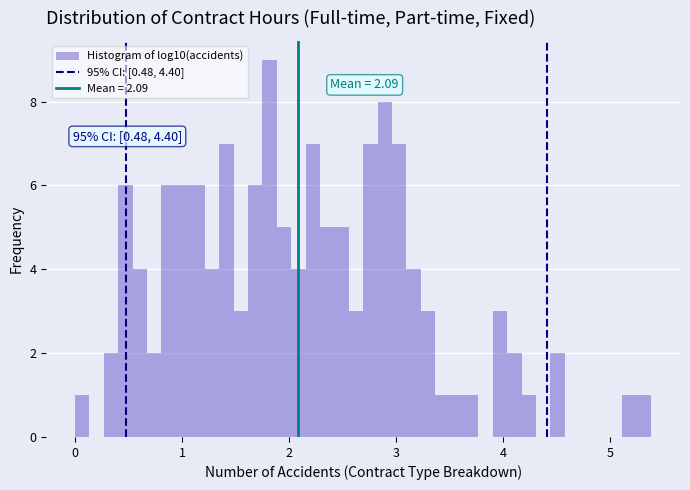

Read against the x-axis, roughly where is the centre of the tallest bar?

1.8